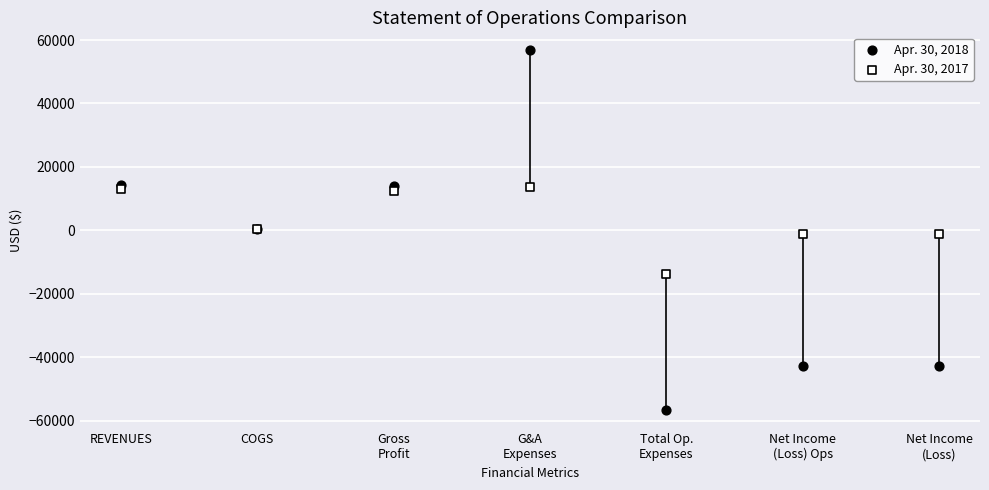

What are all the series names shown in the legend?

Apr. 30, 2018, Apr. 30, 2017